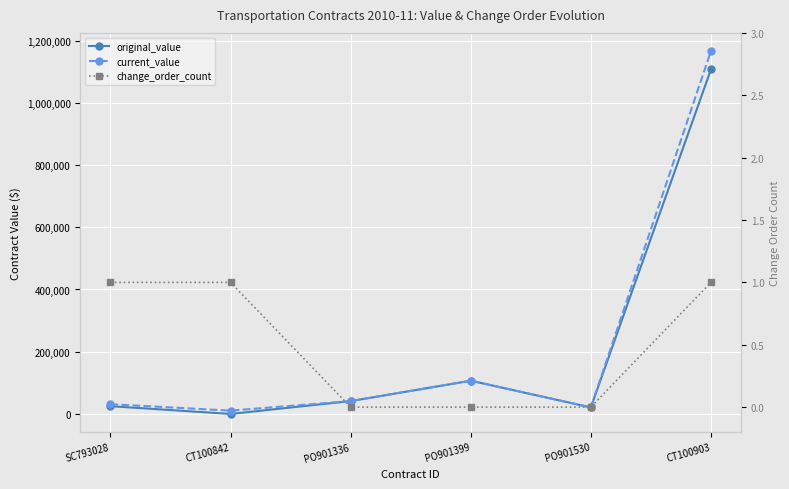

Reading right to left, transcribe all the data shown in this chart.

original_value: 1107104.1	21000.0	106800.0	41294.0	0.0	25000.0
current_value: 1166250.3	21000.0	106800.0	41294.0	10647.4	31312.6
change_order_count: 1.0	0.0	0.0	0.0	1.0	1.0